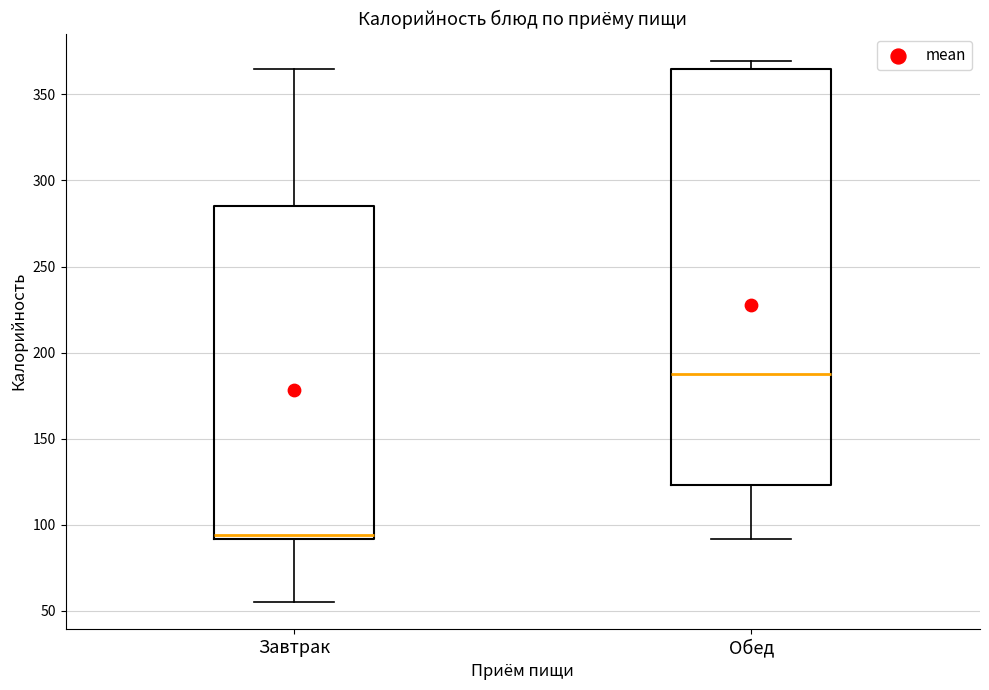

Reading left to right, read every box against the y-axis: the position of its median line, the range the box covers, and the ends of its whiskers. The values are not printed on the chart, so give them approximately, as read against the axis.

Завтрак: median 95, box 90 to 285, whiskers 55 to 365
Обед: median 190, box 125 to 365, whiskers 90 to 370